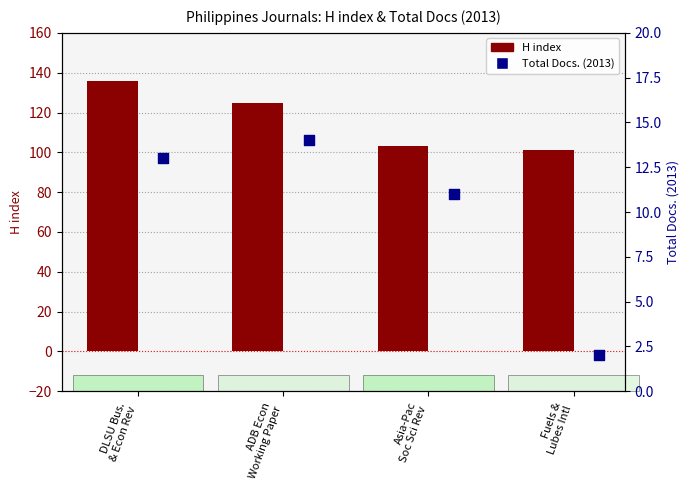

What is the total value across all series at ADB Econ
Working Paper?

139